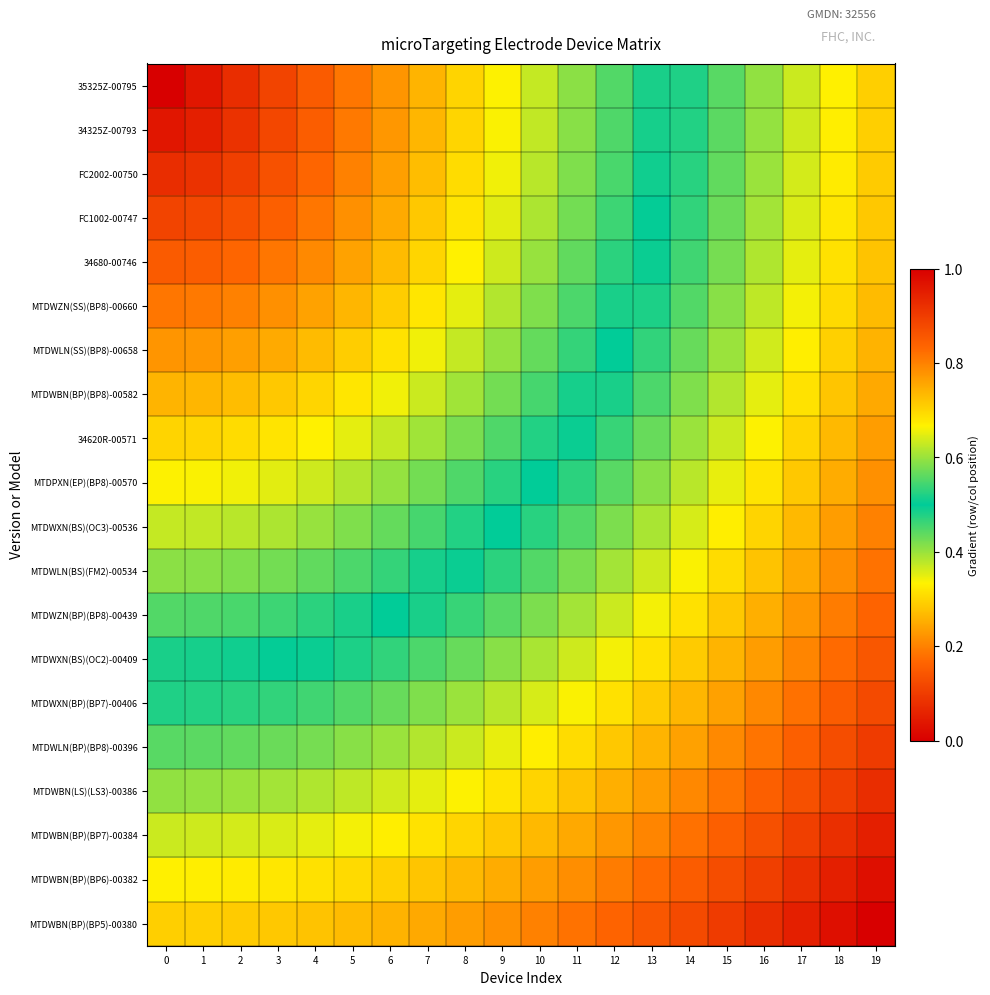

At which category is the sum across all series the highest?

19